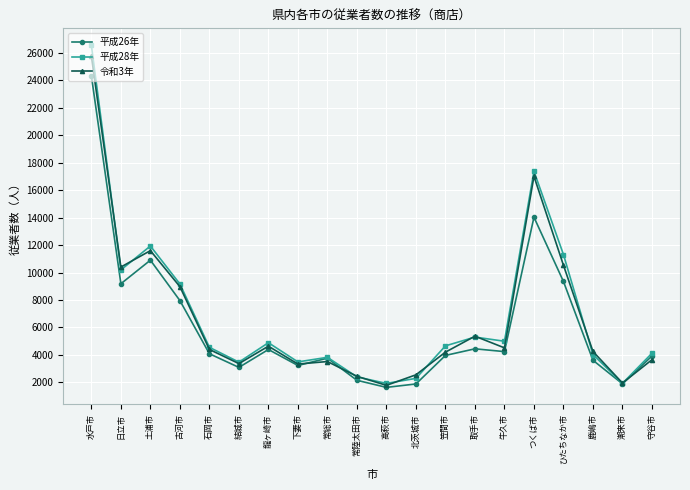

What is the value of the 令和3年 point at the 1st from the left?

25745